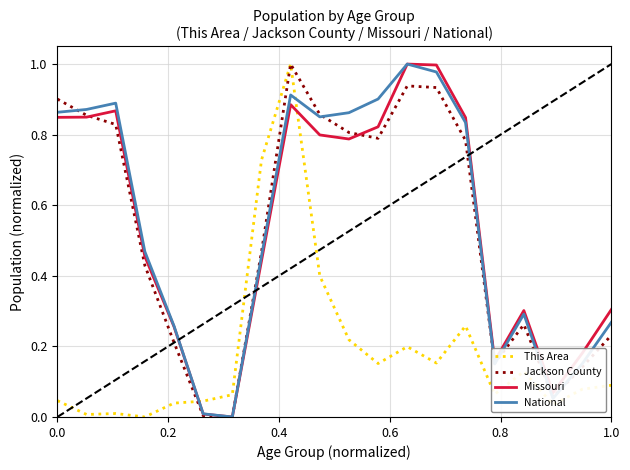

After their last crossing, which series has the higher values: This Area or Missouri?

Missouri